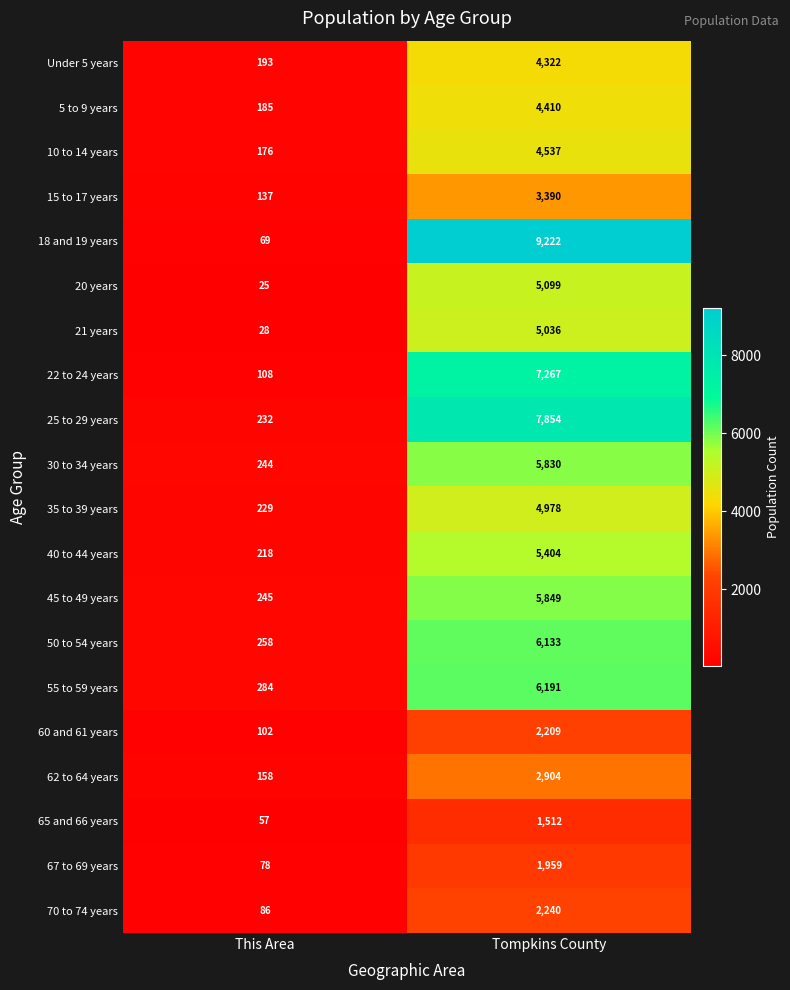

Is it true that 70 to 74 years equals 2240 at Tompkins County?

True